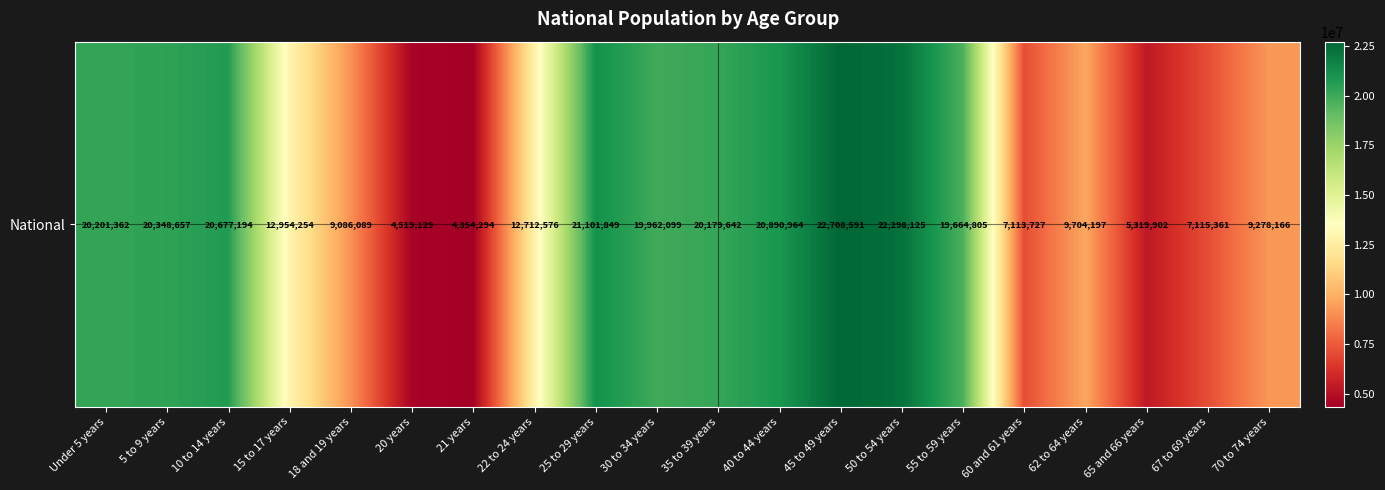

The value at Under 5 years is 31500582. True or false?

False